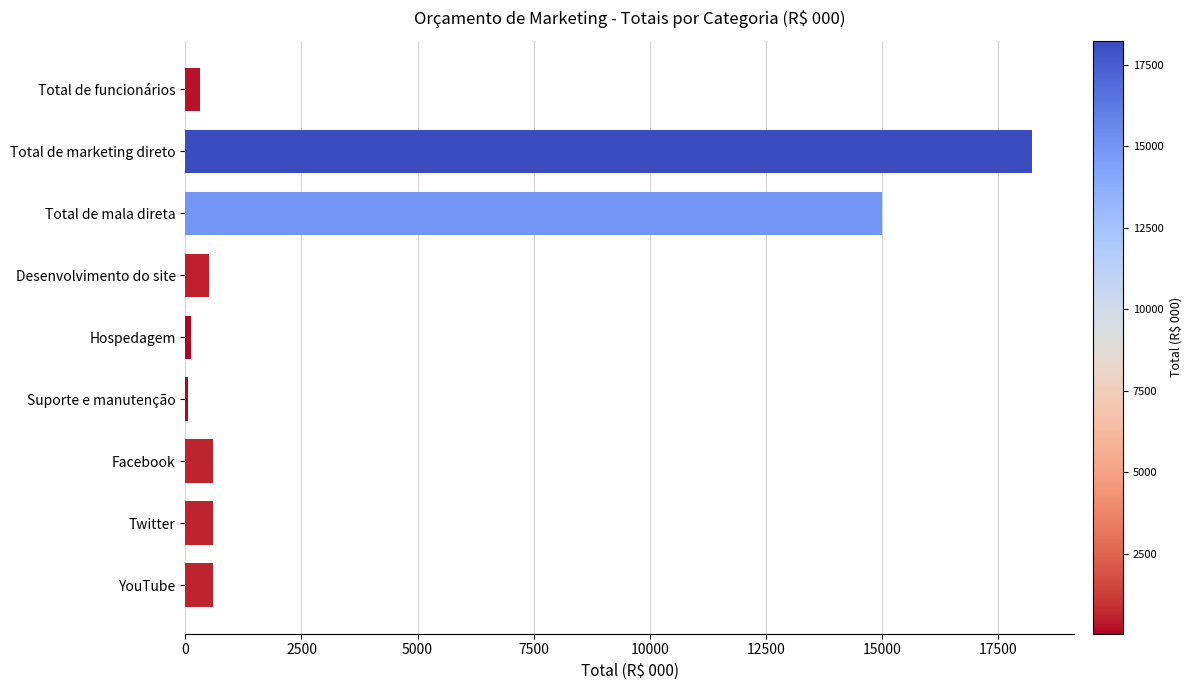

Are the bars horizontal?

Yes